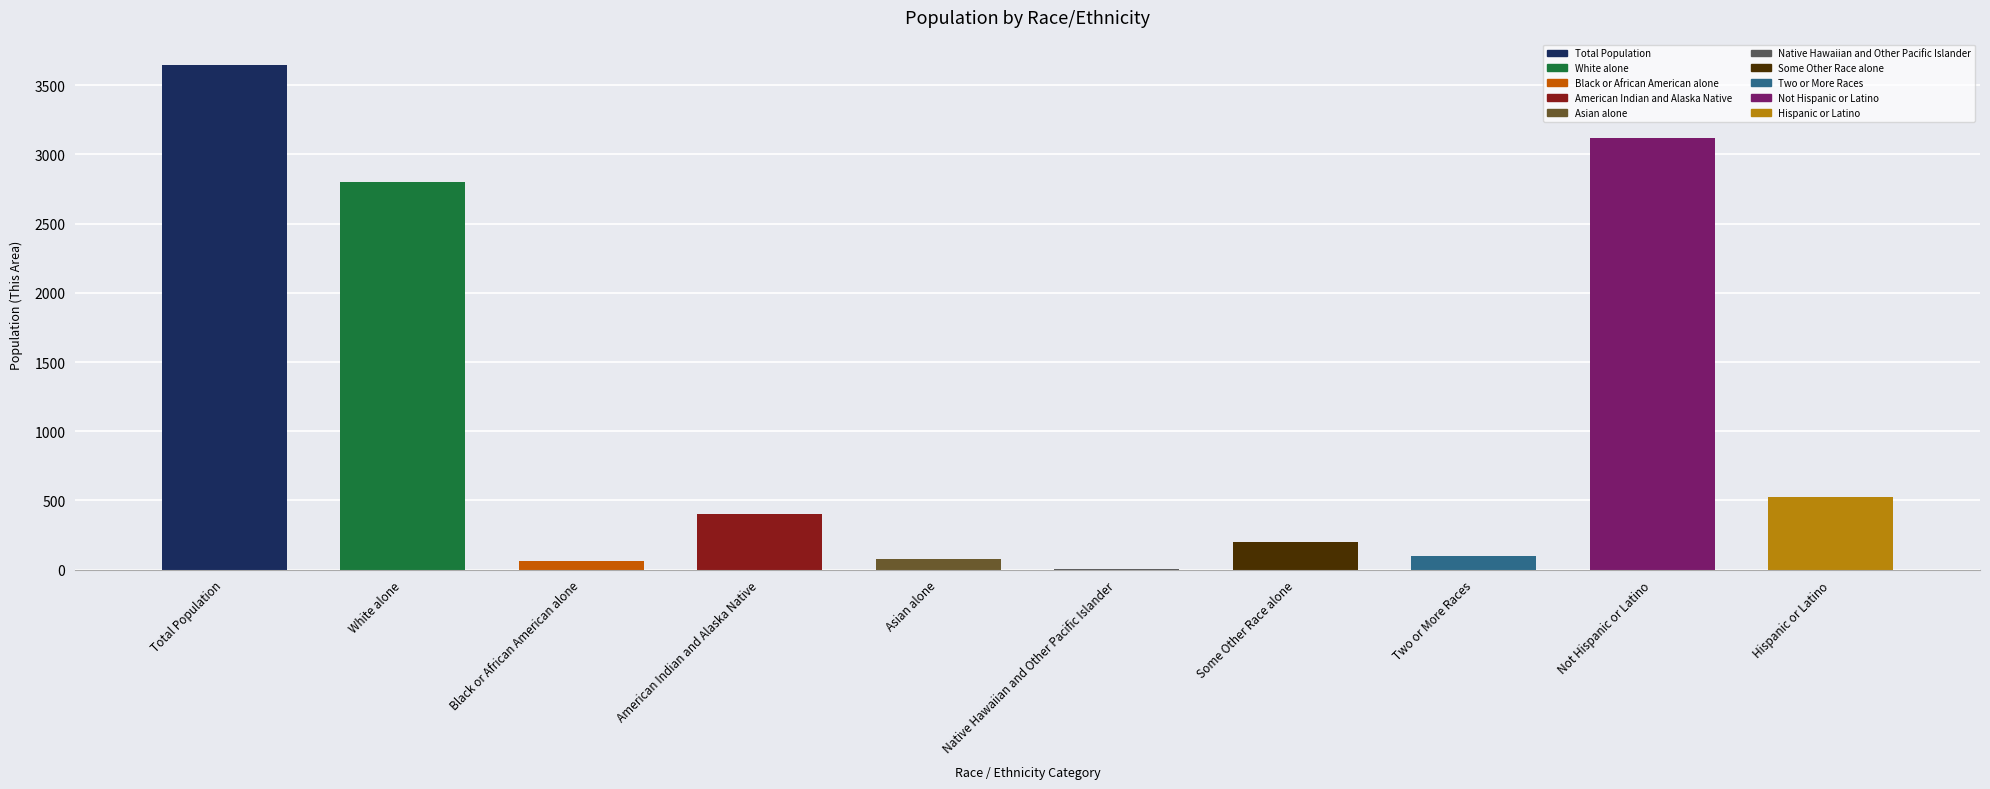

The chart shows a value of 199 at Some Other Race alone. True or false?

True